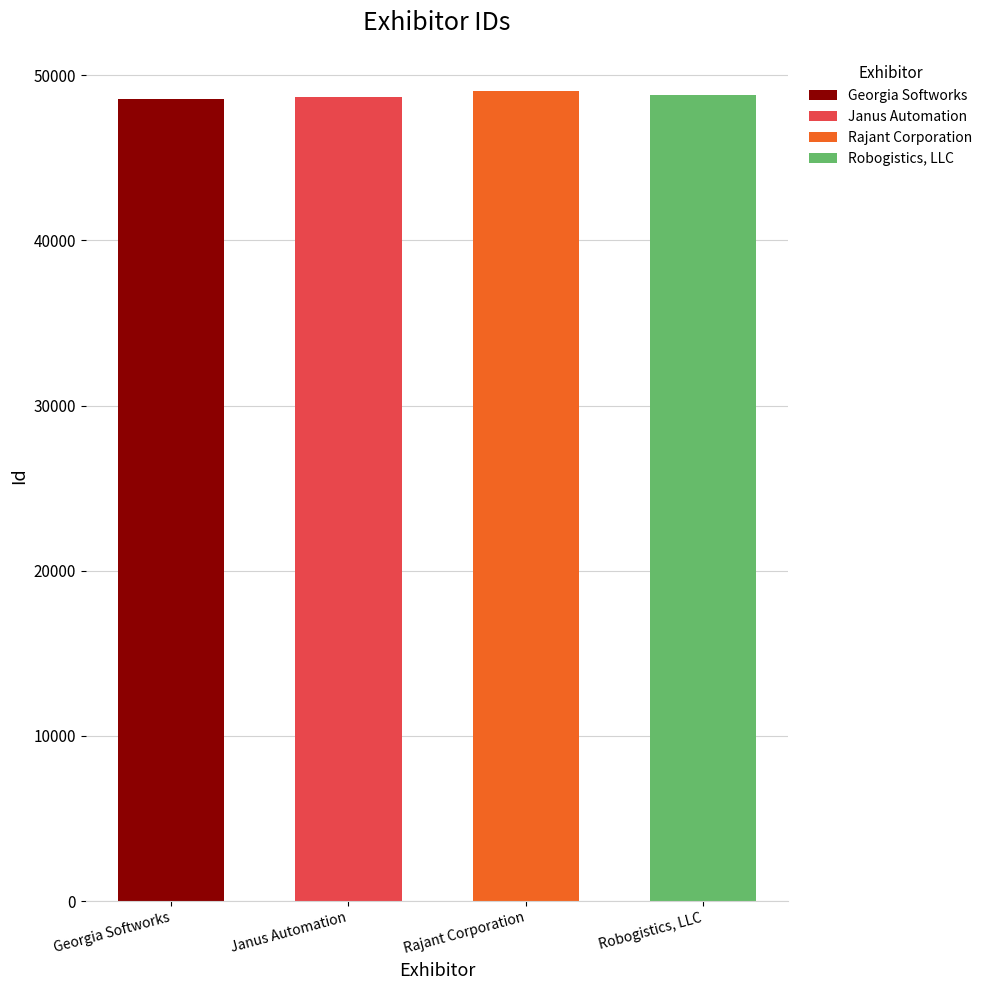

What is the label of the 2nd bar from the right?

Rajant Corporation